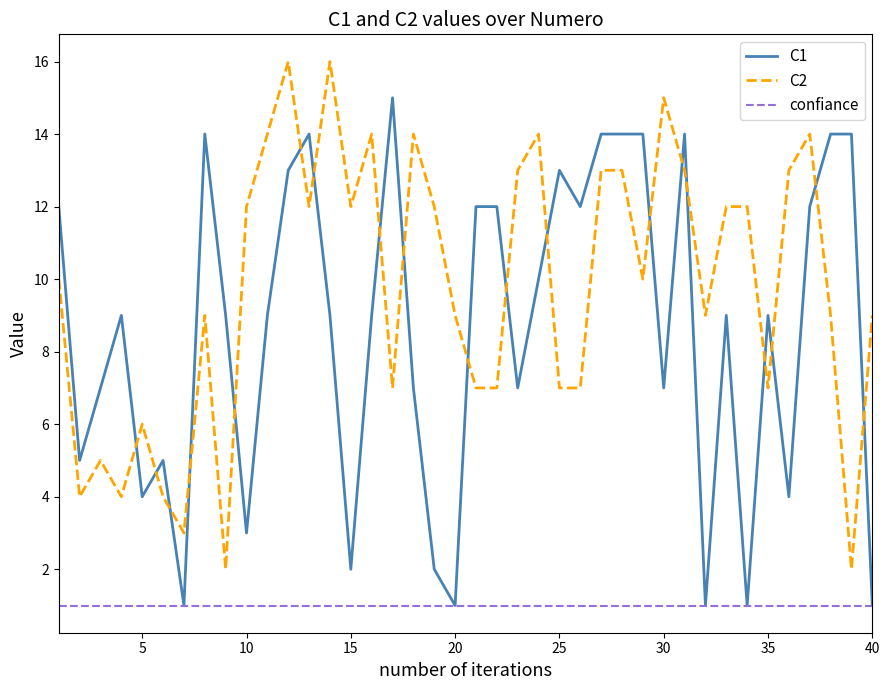

Count the number of categories in the chart.

40